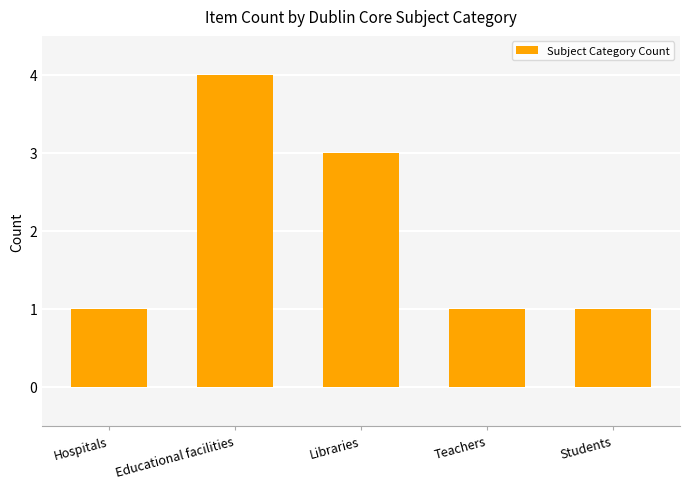

What is the change in value from Educational facilities to Libraries?

-1